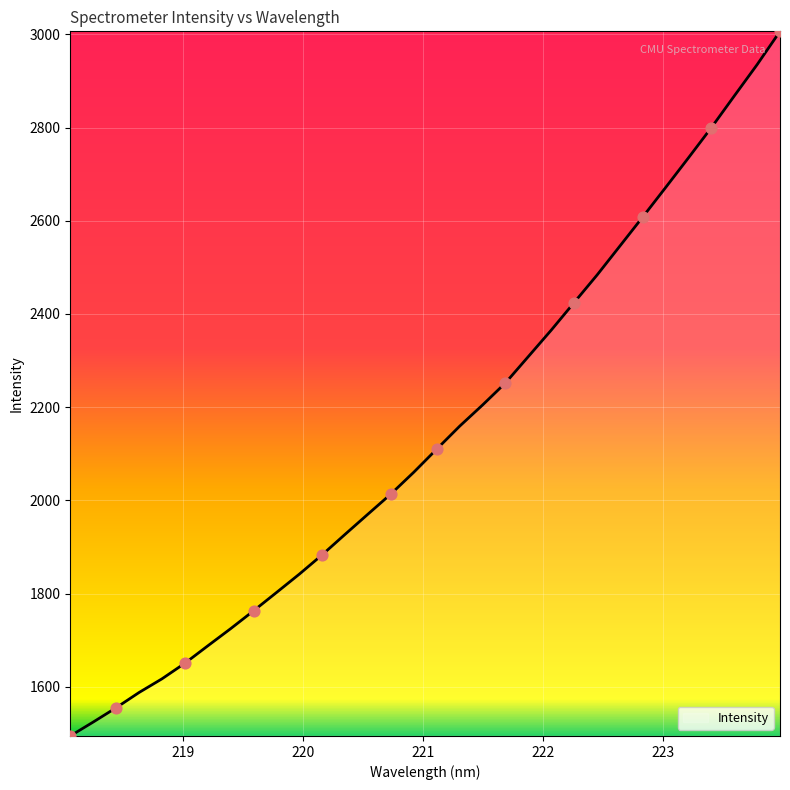

What is the greatest value displayed?

3006.3